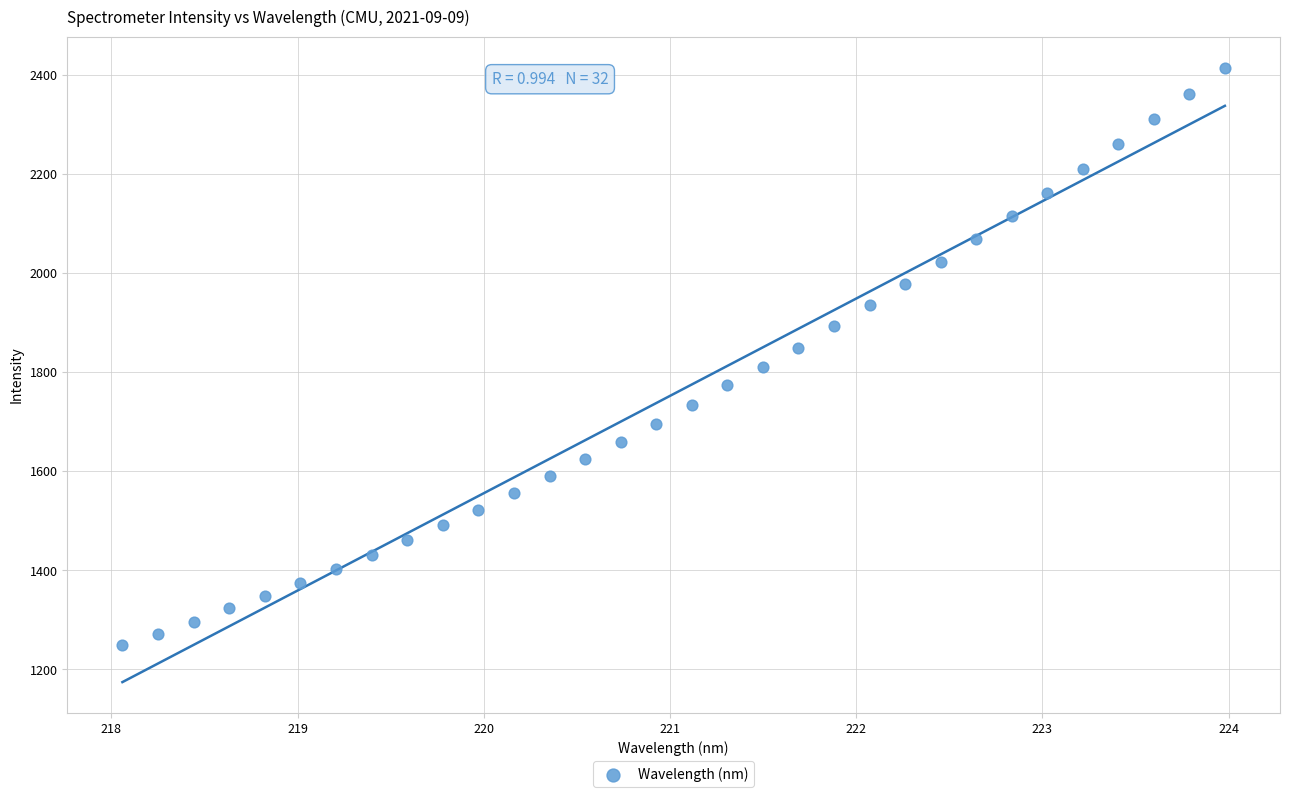

What is the range of Y values (max minus min)?

1165.2